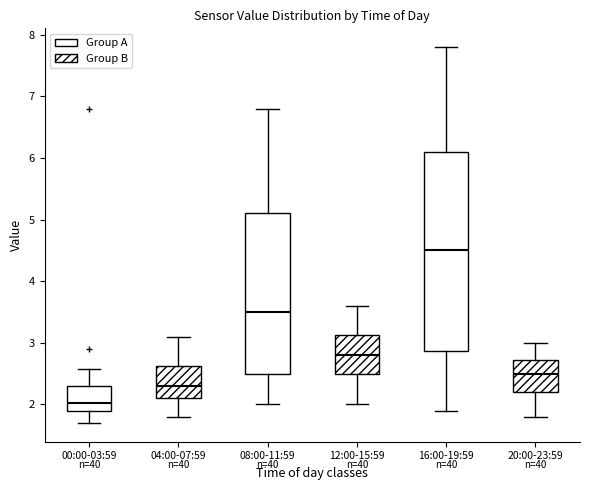

Which box is the tallest, from its lower edge to its upper edge?

16:00-19:59